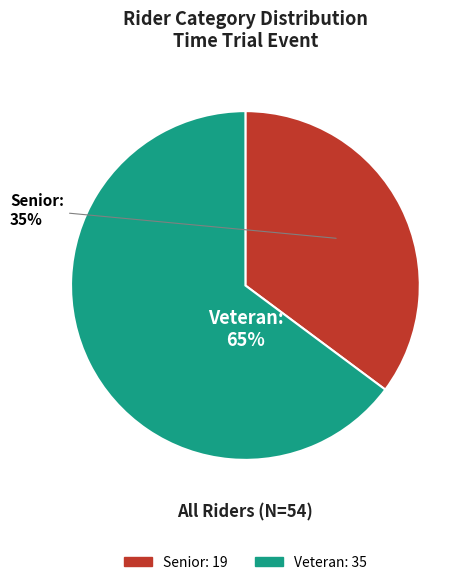

What is the ratio of the value at Senior to the value at Veteran?

0.5